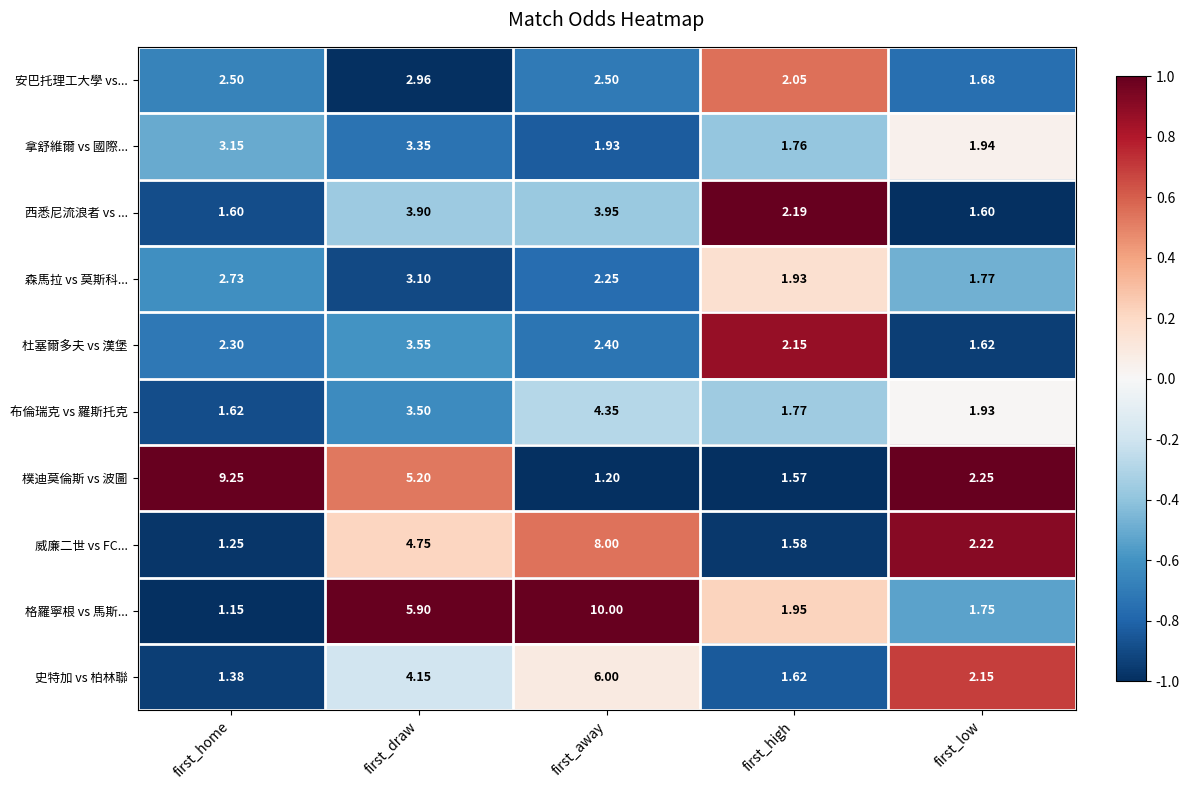

Rank the series by their maximum value, from lowest to highest.

安巴托理工大學 vs..., 森馬拉 vs 莫斯科..., 拿舒維爾 vs 國際..., 杜塞爾多夫 vs 漢堡, 西悉尼流浪者 vs ..., 布倫瑞克 vs 羅斯托克, 史特加 vs 柏林聯, 威廉二世 vs FC..., 樸迪莫倫斯 vs 波圖, 格羅寧根 vs 馬斯...